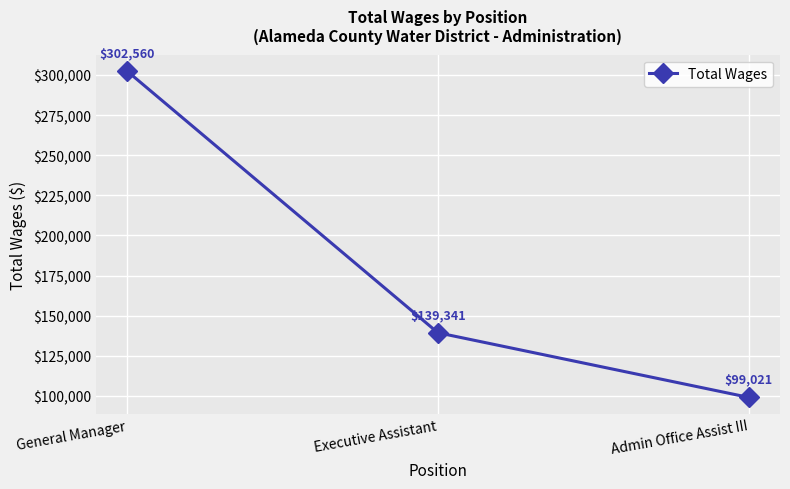

List the labels in order of value, smallest first.

Admin Office Assist III, Executive Assistant, General Manager